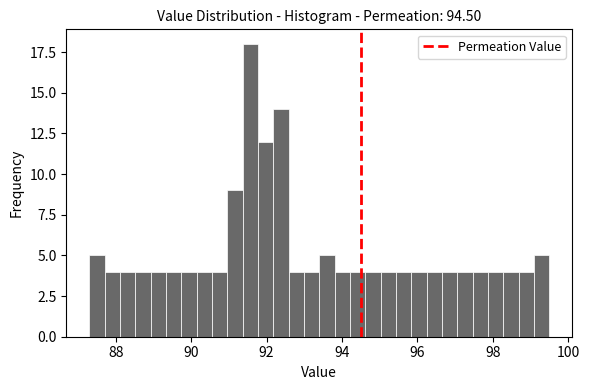

Around what value on the x-axis is the tallest bar? Give the approximate position of its centre, as read against the axis.

91.6